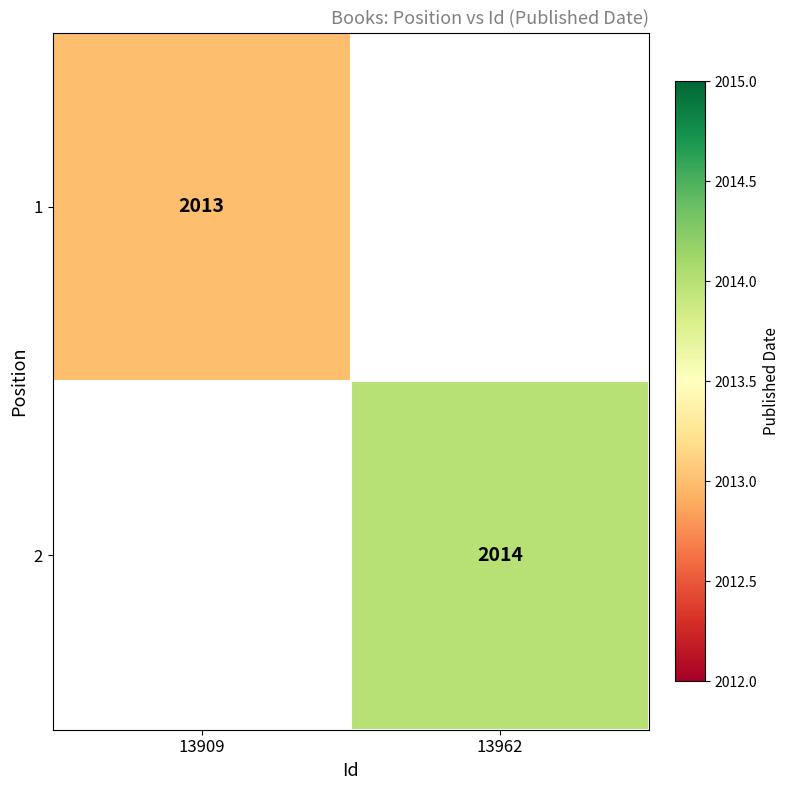

Is it true that 1 equals 2906.3 at 13909?

False